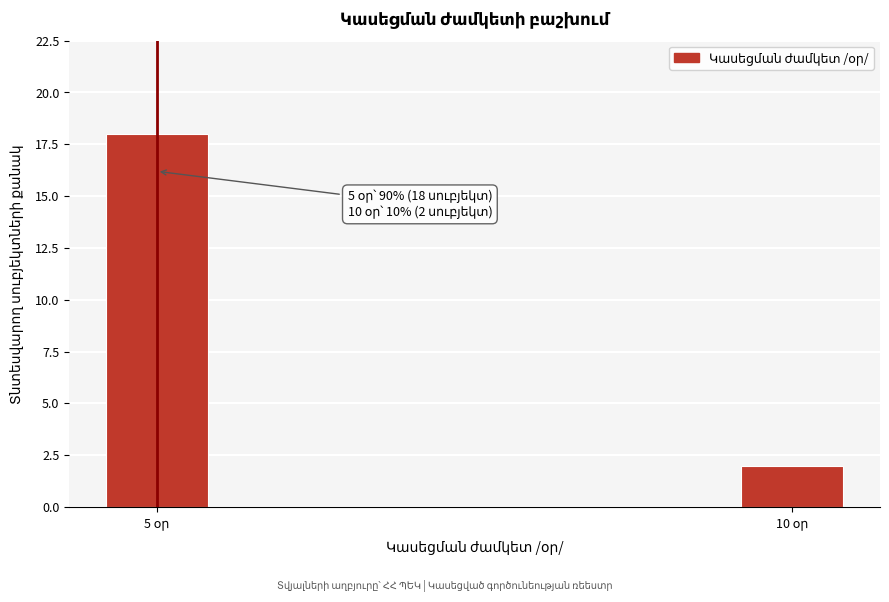

Reading right to left, transcribe all the data shown in this chart.

2	18